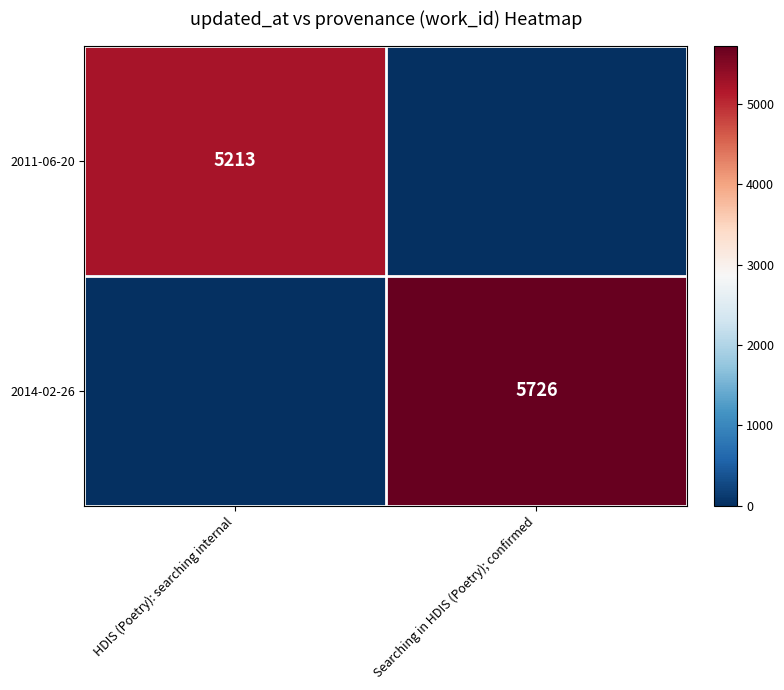

The 2014-02-26 series shows 5726 at Searching in HDIS (Poetry); confirmed. True or false?

True